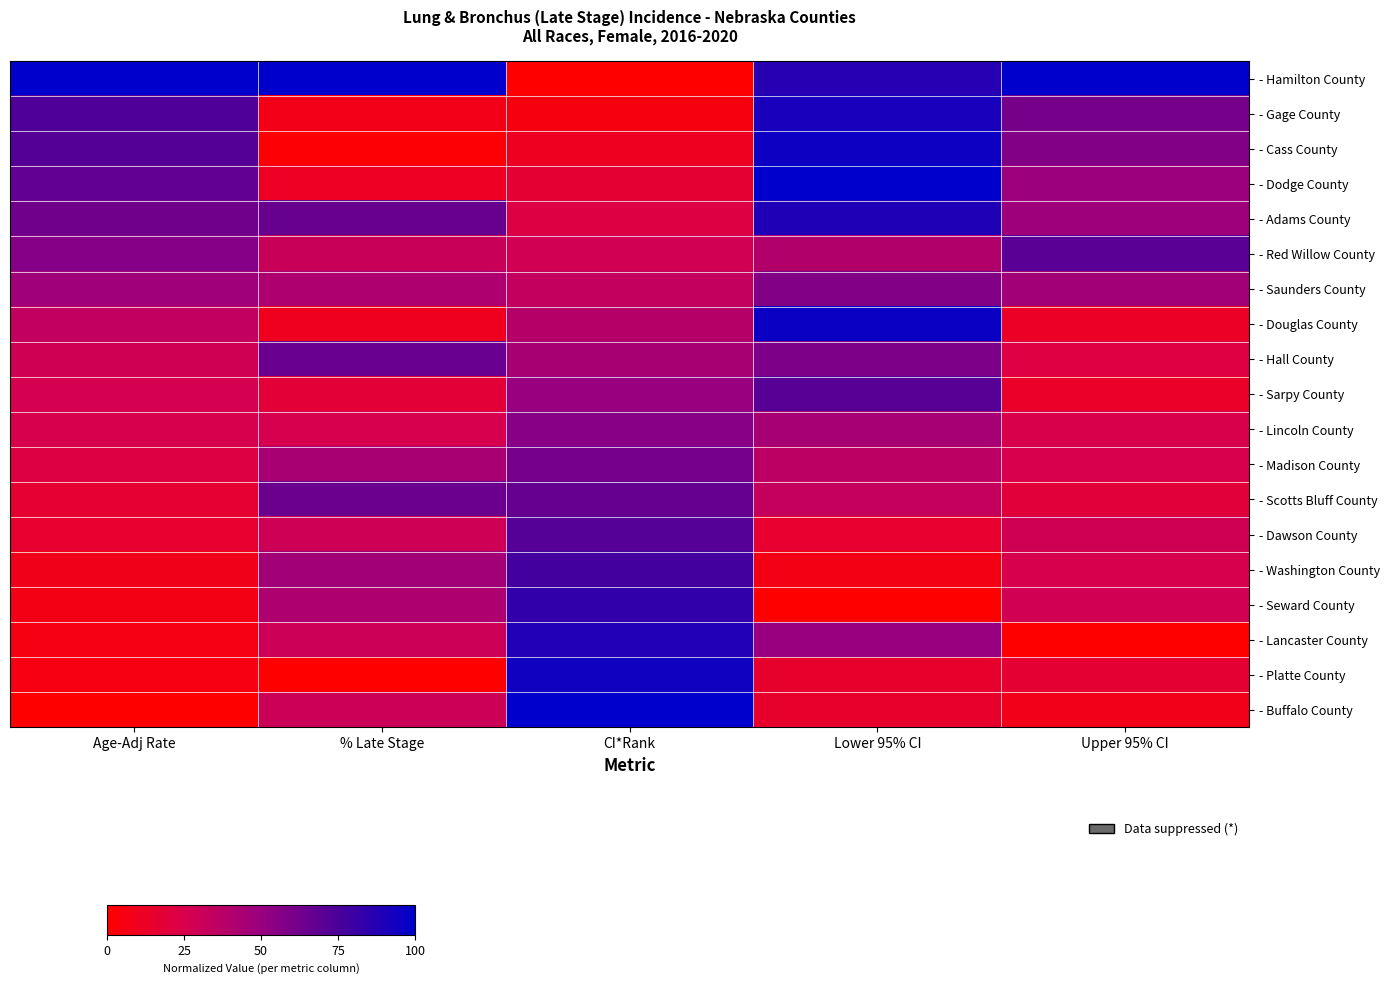

List the series in order of their peak value, lowest first.

- Lincoln County, - Saunders County, - Madison County, - Hall County, - Scotts Bluff County, - Red Willow County, - Sarpy County, - Dawson County, - Washington County, - Seward County, - Lancaster County, - Adams County, - Gage County, - Platte County, - Cass County, - Douglas County, - Hamilton County, - Dodge County, - Buffalo County